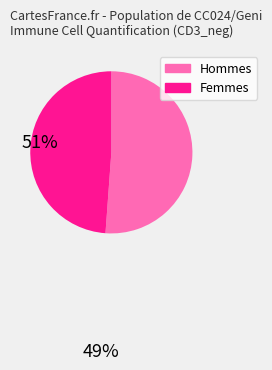

Does any single category account for the majority?

Yes